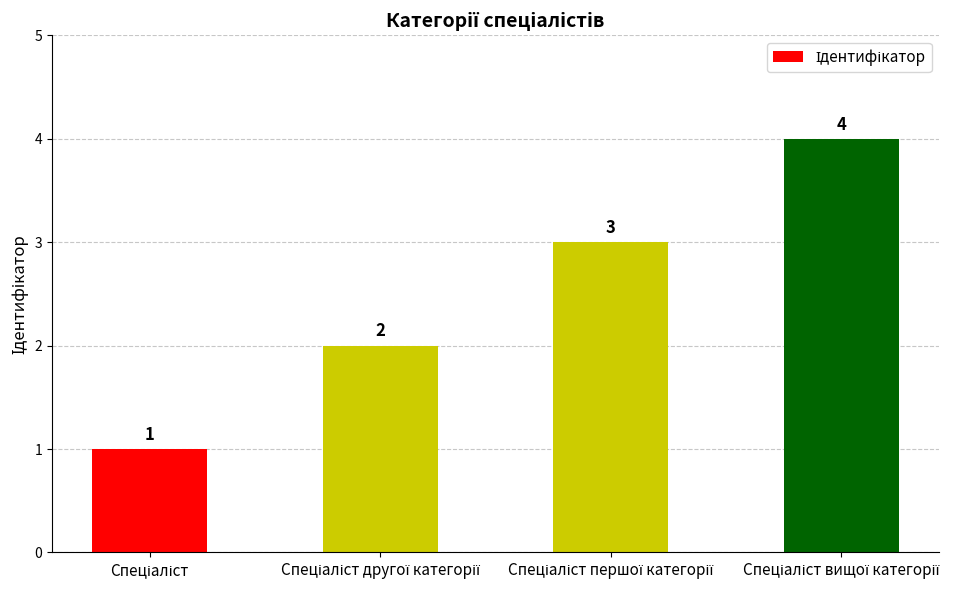

What is the value of the 3rd bar from the left?

3